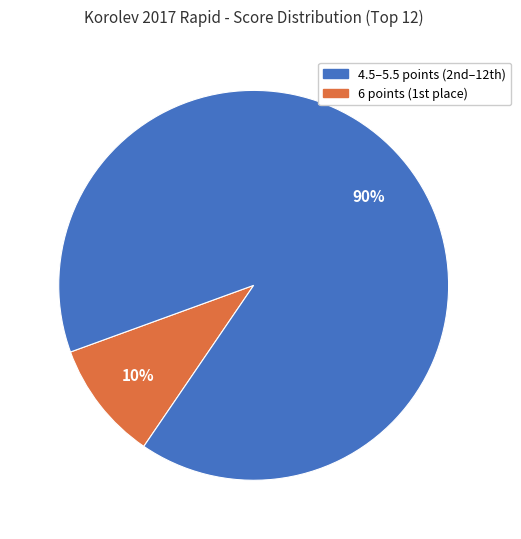

To the nearest percent, what is the difference between the largest and smallest slice percentages?

80%